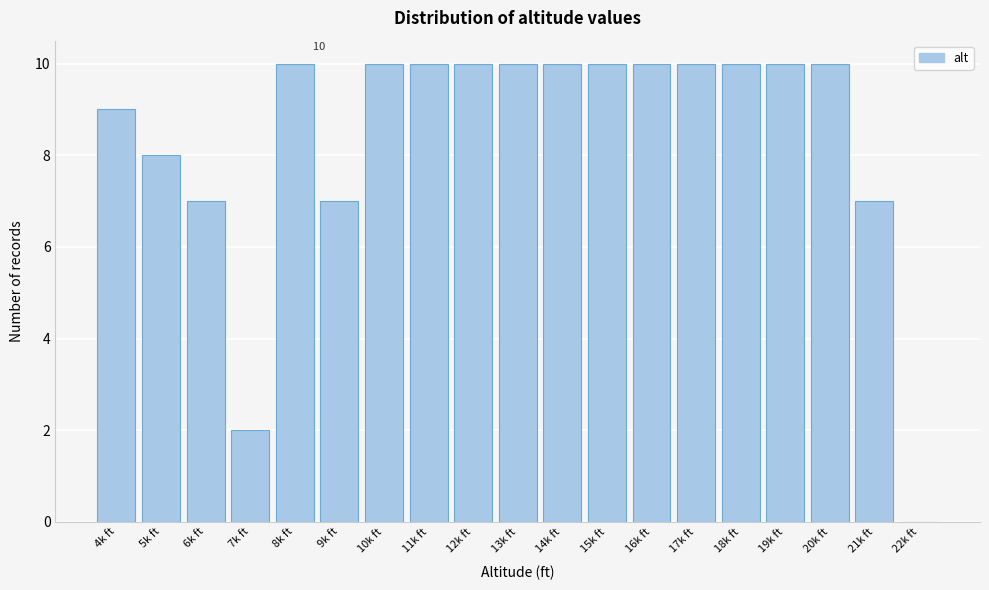

Reading right to left, what are all the values shown in this chart?

22k ft=0	21k ft=7	20k ft=10	19k ft=10	18k ft=10	17k ft=10	16k ft=10	15k ft=10	14k ft=10	13k ft=10	12k ft=10	11k ft=10	10k ft=10	9k ft=7	8k ft=10	7k ft=2	6k ft=7	5k ft=8	4k ft=9